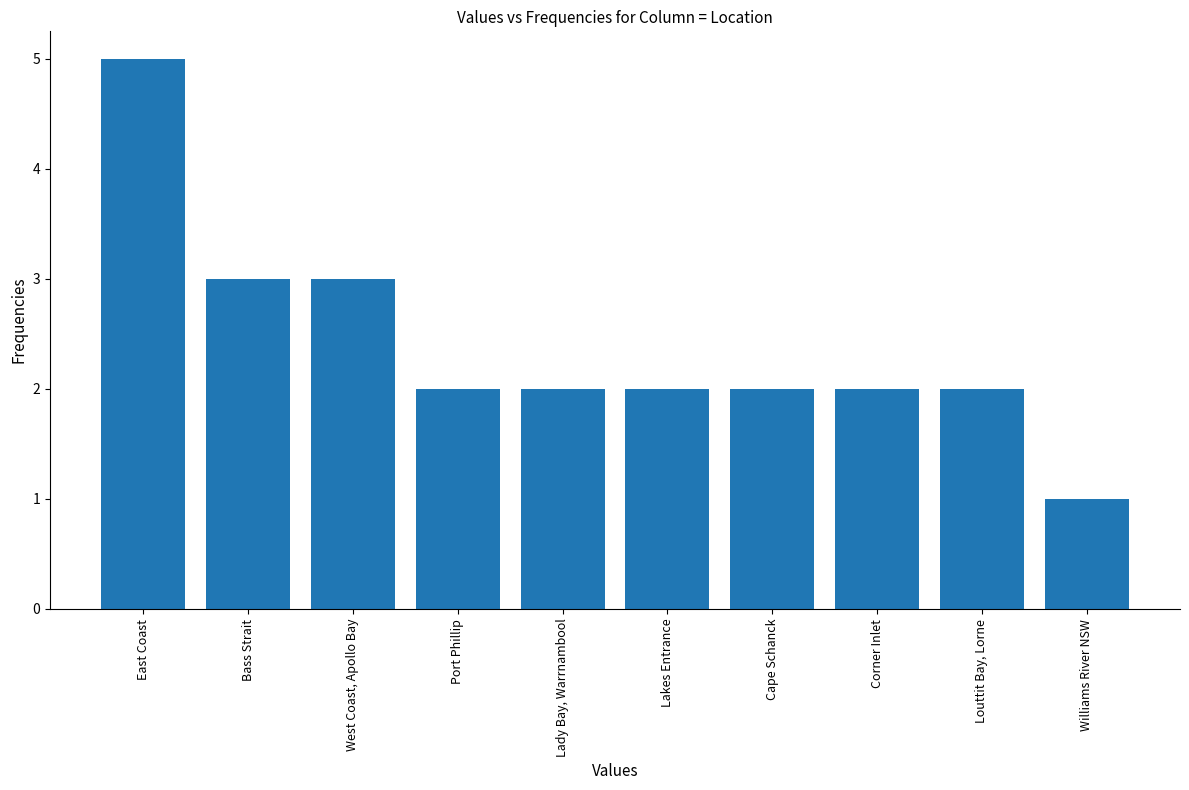

What position from the left is Louttit Bay, Lorne?

9